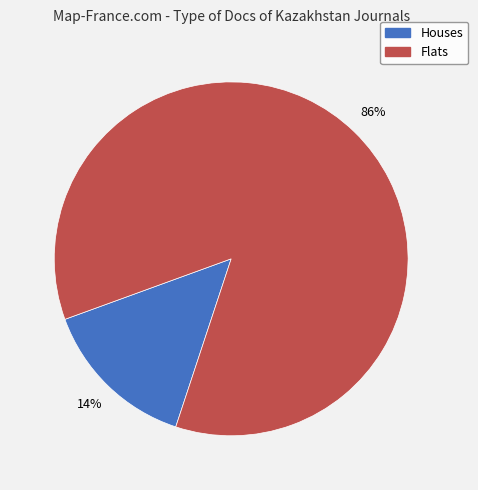

To the nearest percent, what is the average slice percentage?

50%